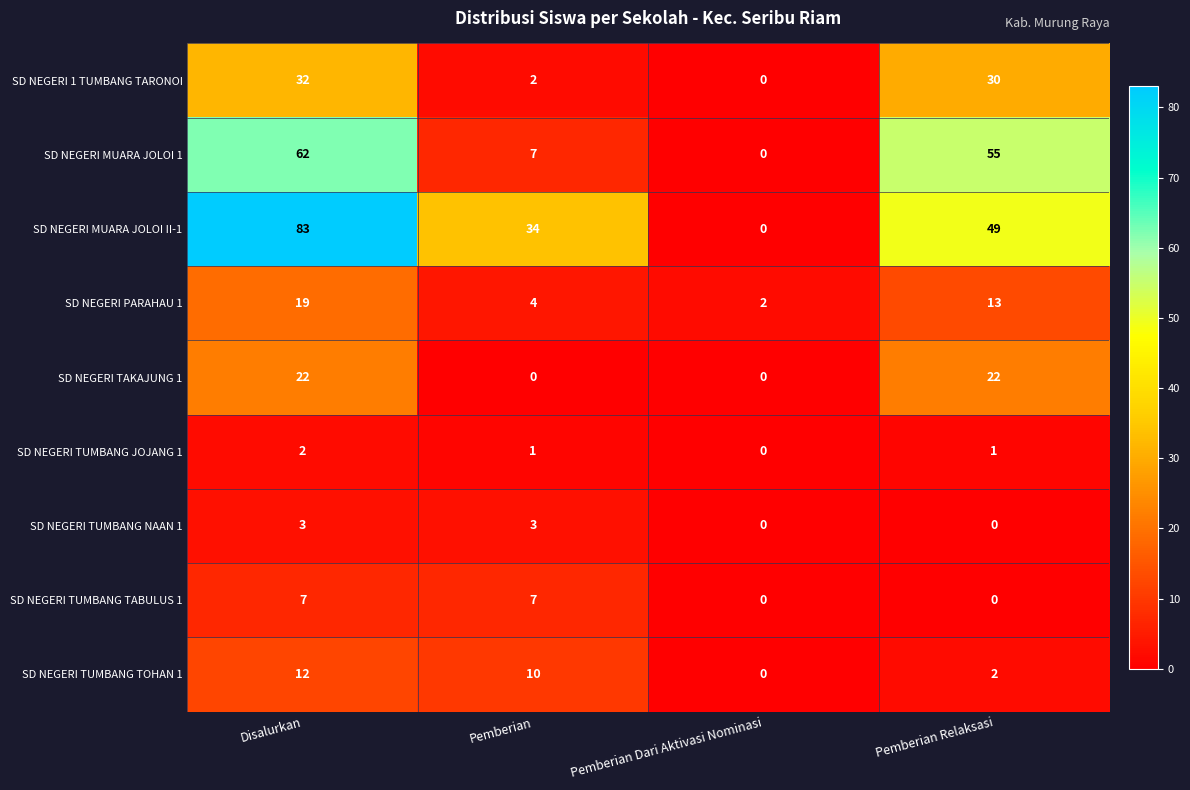

Rank the series by their maximum value, from highest to lowest.

SD NEGERI MUARA JOLOI II-1, SD NEGERI MUARA JOLOI 1, SD NEGERI 1 TUMBANG TARONOI, SD NEGERI TAKAJUNG 1, SD NEGERI PARAHAU 1, SD NEGERI TUMBANG TOHAN 1, SD NEGERI TUMBANG TABULUS 1, SD NEGERI TUMBANG NAAN 1, SD NEGERI TUMBANG JOJANG 1